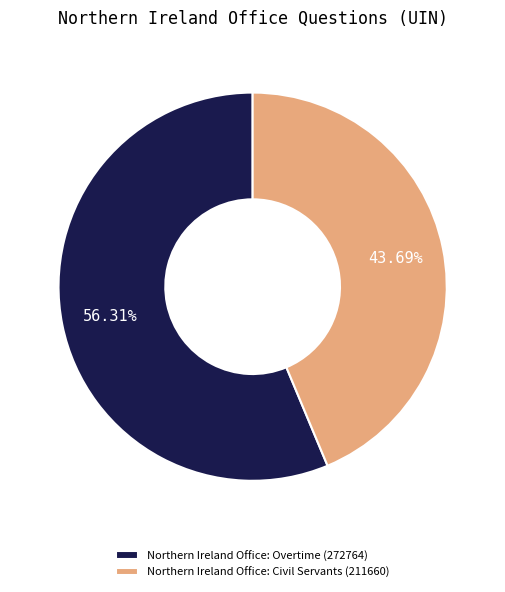

Combined, do Northern Ireland Office: Overtime (272764) and Northern Ireland Office: Civil Servants (211660) account for over 50%?

Yes